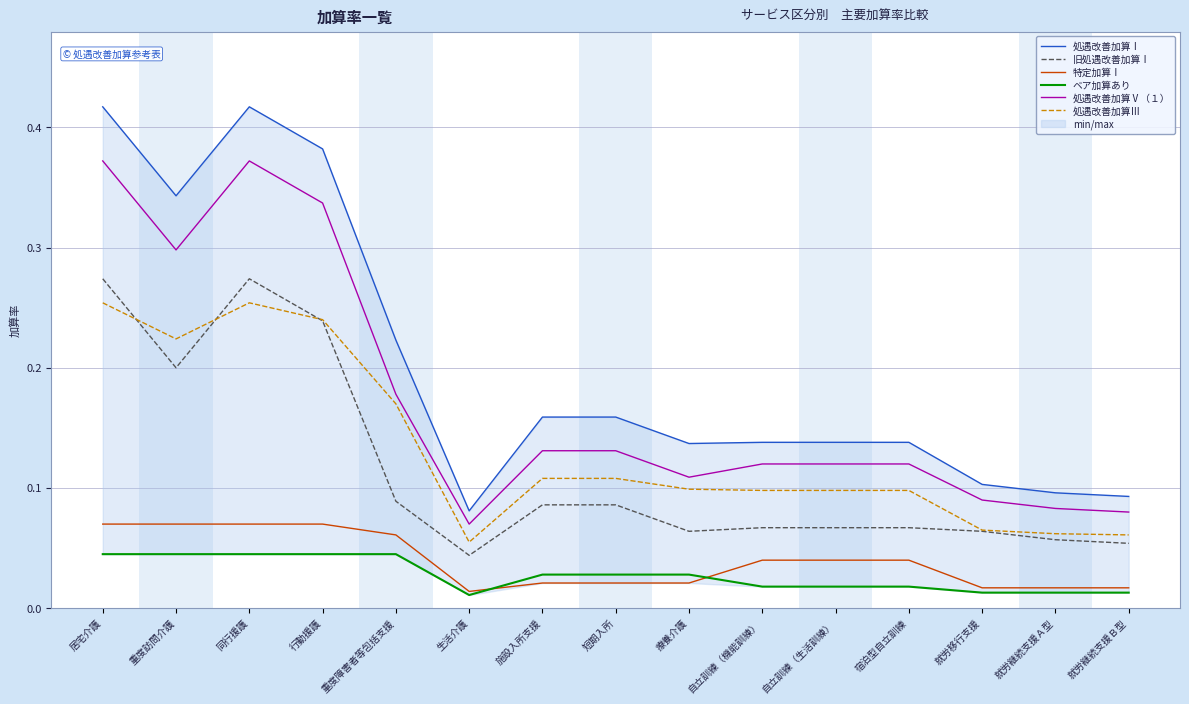

What is the spread (max minus min) of values at 就労継続支援Ｂ型?

0.1